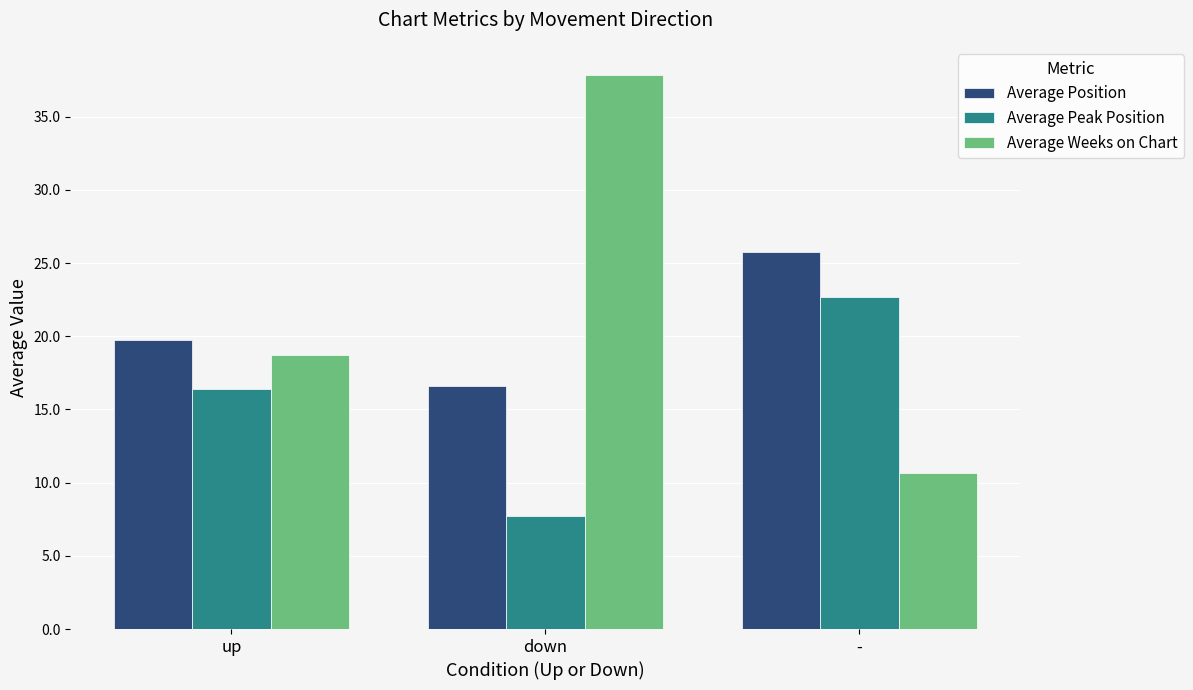

What are all the series names shown in the legend?

Average Position, Average Peak Position, Average Weeks on Chart